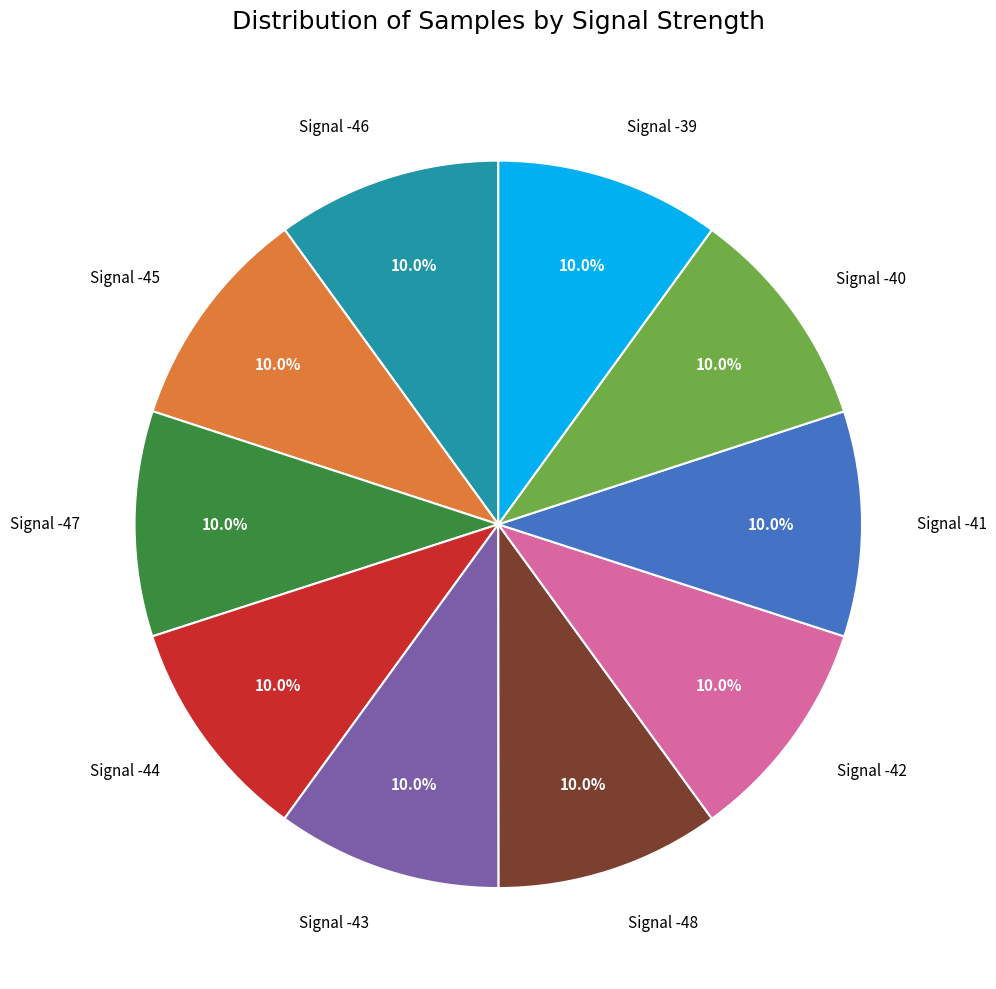

Approximately how many times larger is the value at Signal -41 compared to Signal -42?

1.0